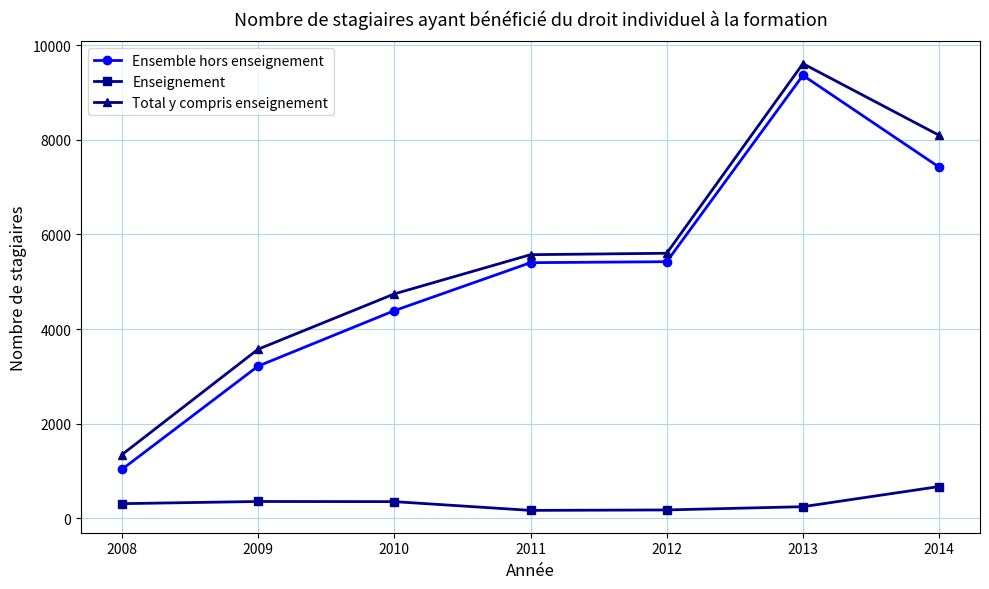

What is the difference between the Enseignement values at 2013 and 2009?

110.0